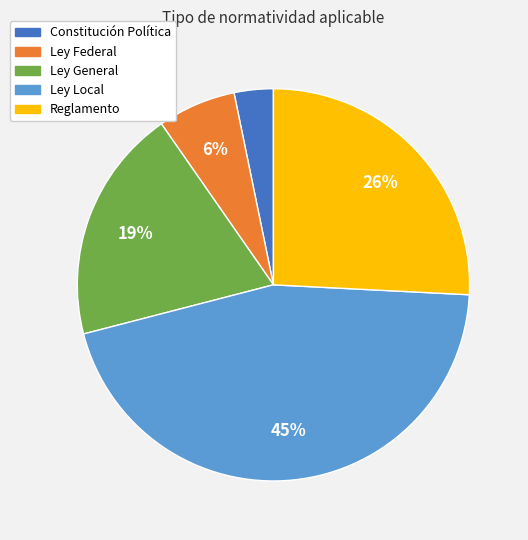

Which category has the biggest portion of the pie?

Ley Local